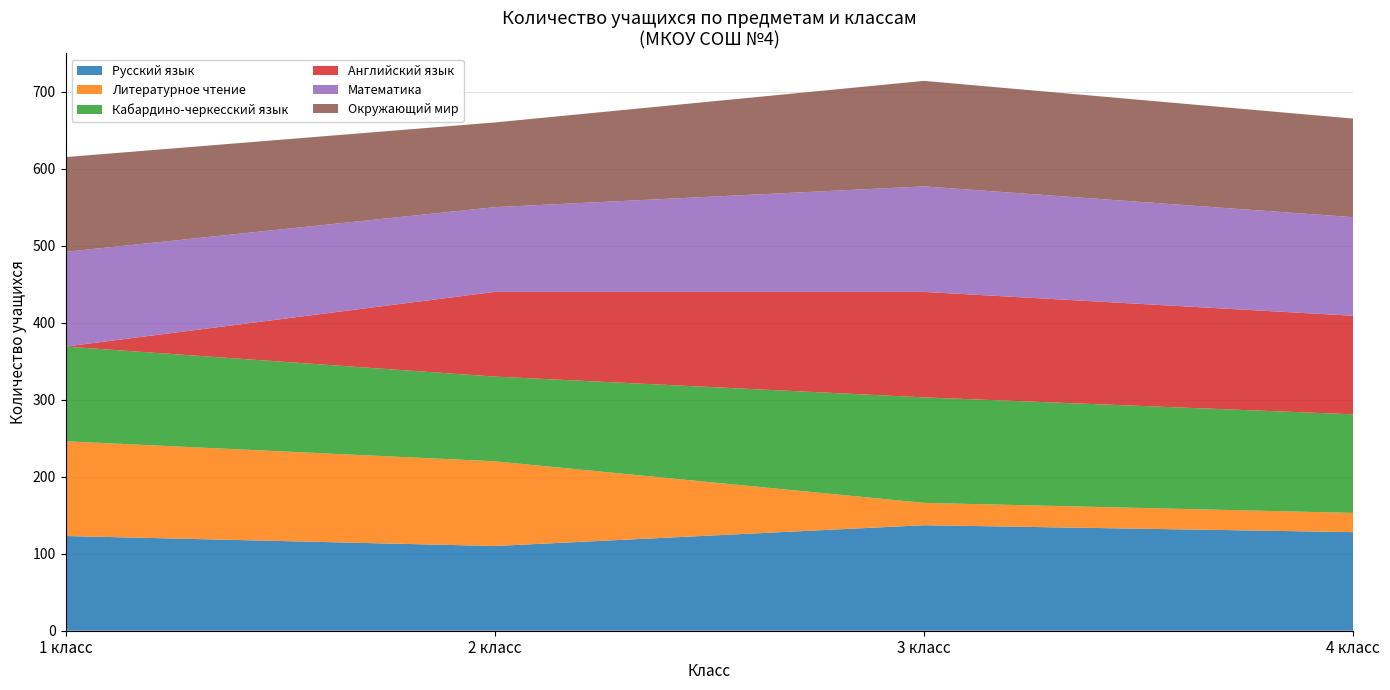

Reading right to left, list all the values displayed in this chart.

Русский язык: 128	137	110	123
Литературное чтение: 25	29	110	123
Кабардино-черкесский язык: 128	137	110	123
Английский язык: 128	137	110	0
Математика: 128	137	110	123
Окружающий мир: 128	137	110	123